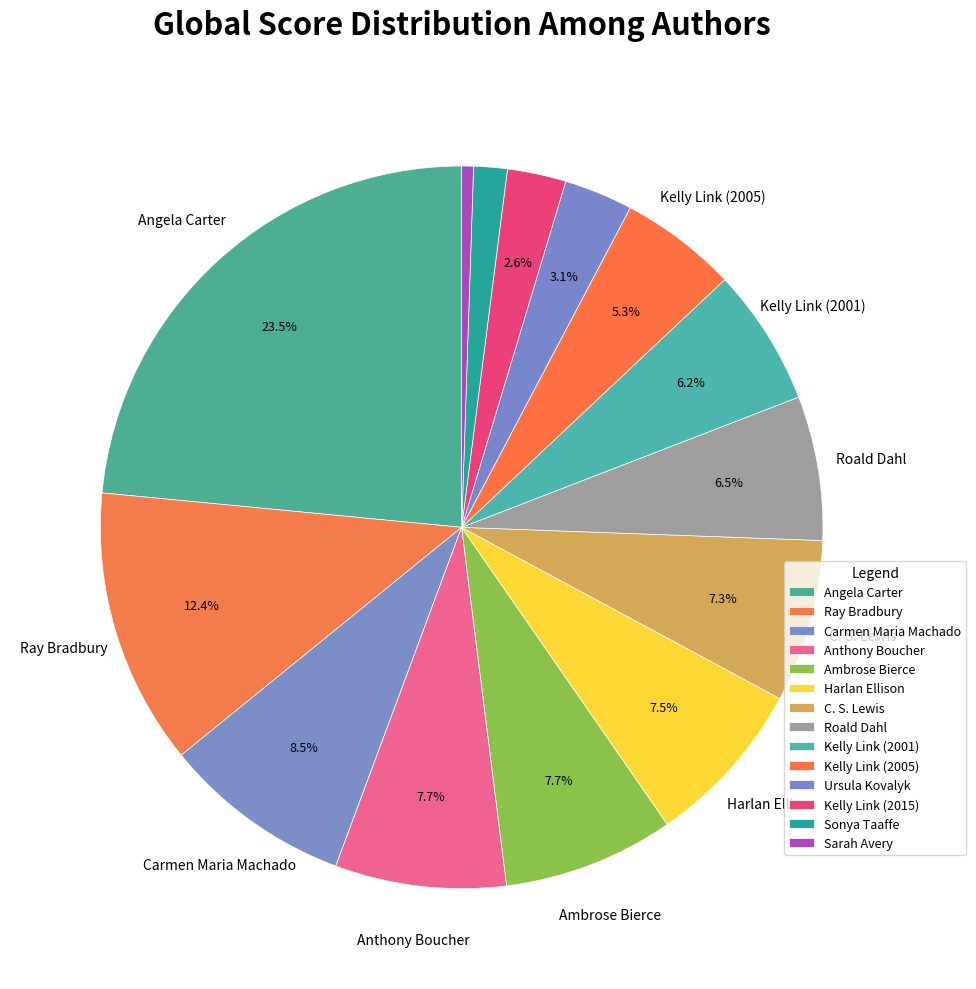

To the nearest percent, what percentage of the pie is Sonya Taaffe?

2%